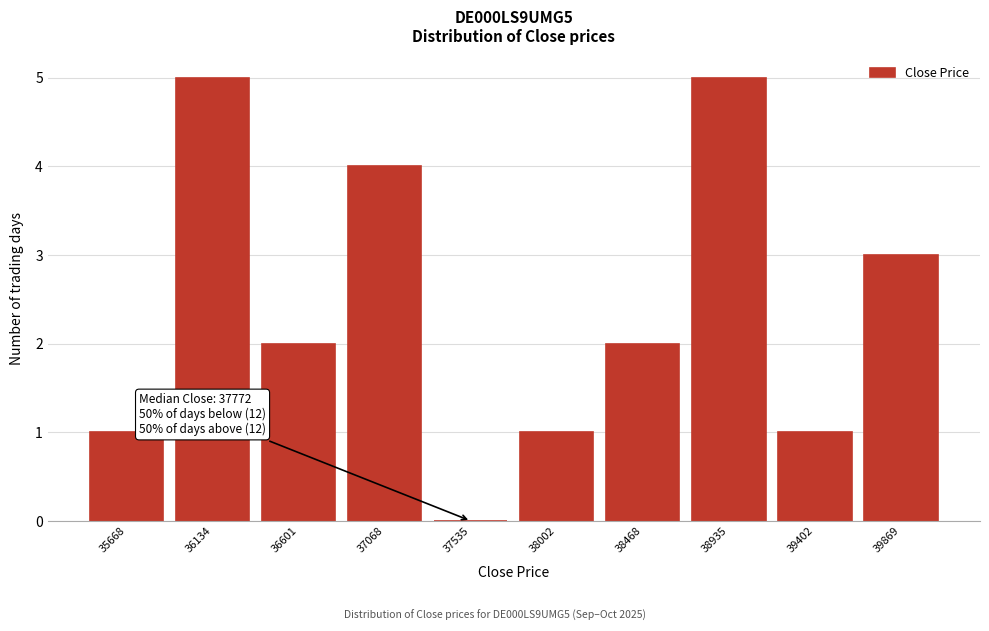

Reading left to right, transcribe all the data shown in this chart.

35668=1	36134=5	36601=2	37068=4	37535=0	38002=1	38468=2	38935=5	39402=1	39869=3